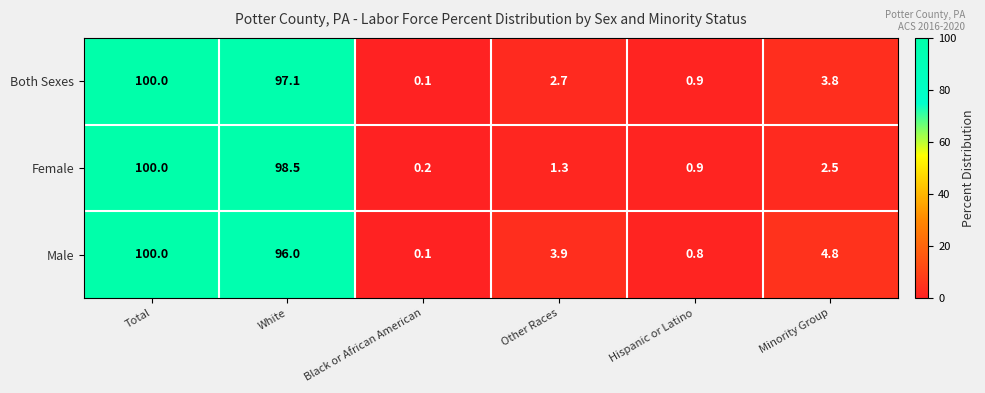

Between White and Black or African American, which series saw the biggest shift?

Female